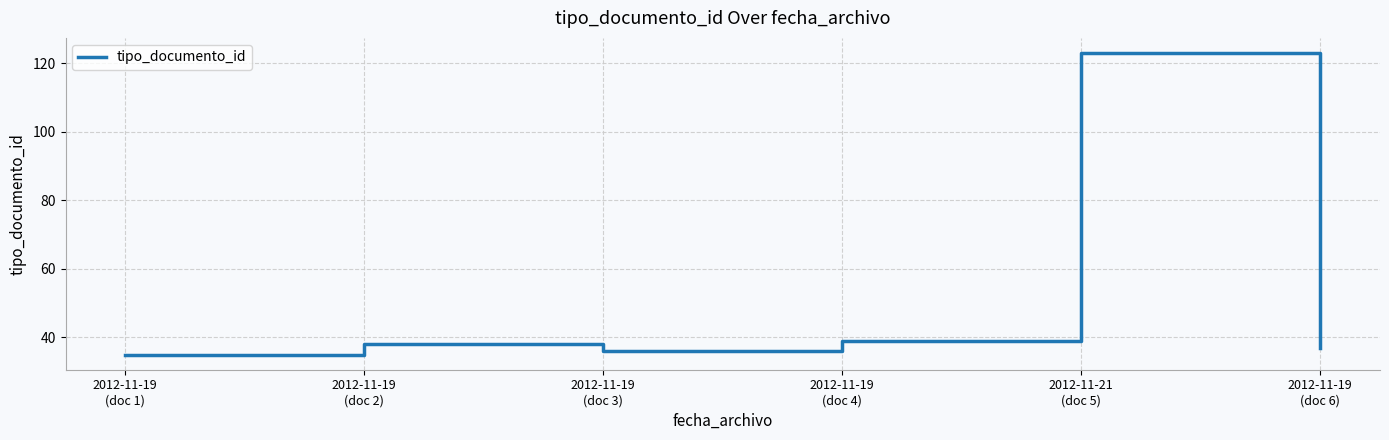

What is the change in value from 2012-11-19
(doc 1) to 2012-11-21
(doc 5)?

+88